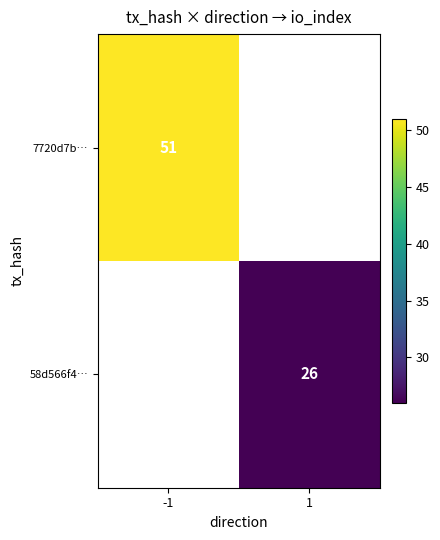

The value of 7720d7b… at -1 is 35.3. True or false?

False